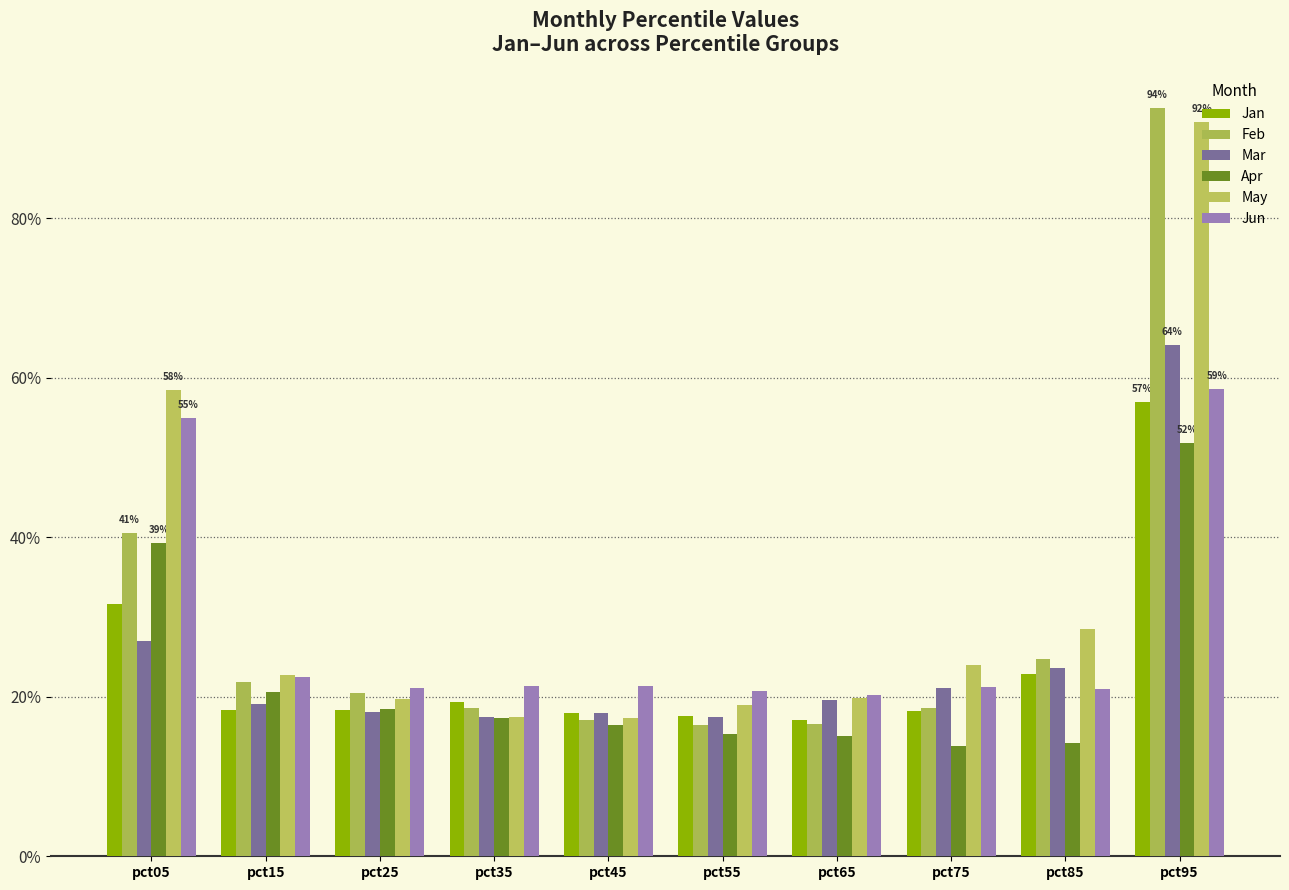

Is the value of May at pct15 greater than the value of Mar at pct75?

Yes